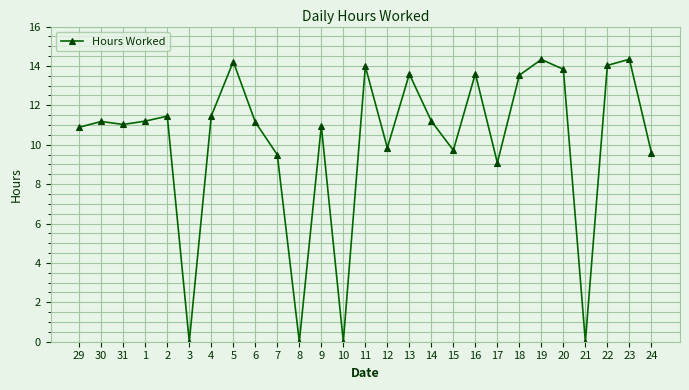

What is the ratio of the value at 4 to the value at 31?

1.0